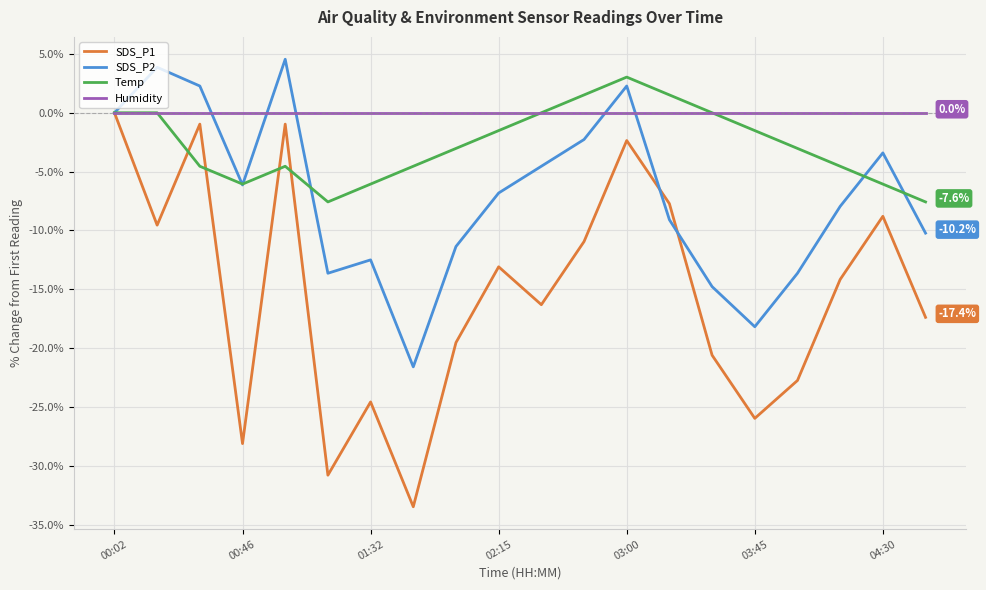

How many negative values does the SDS_P1 series have?

19